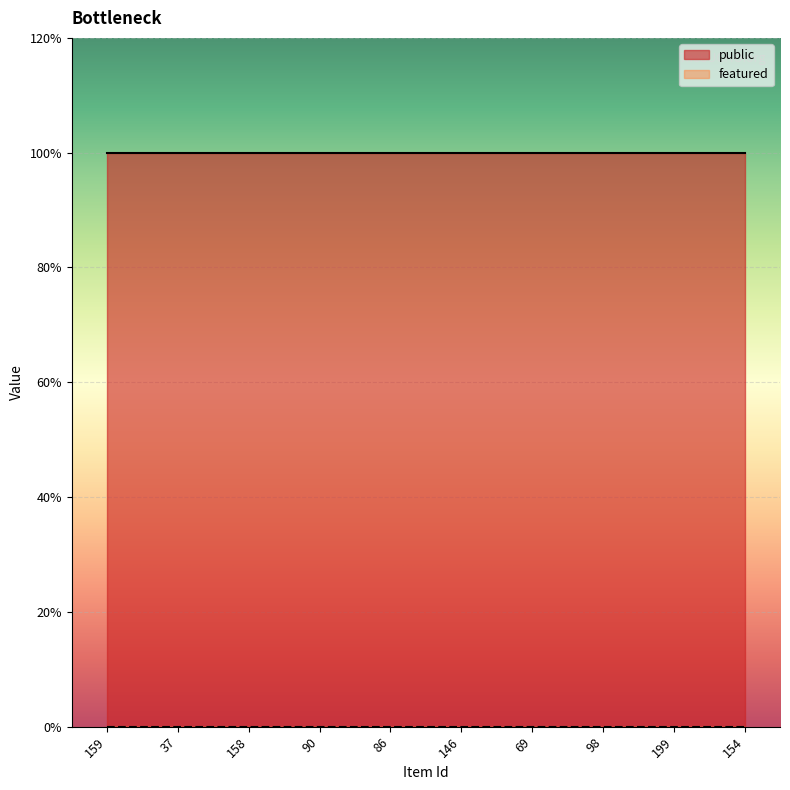

True or false: public and featured cross at least once.

False